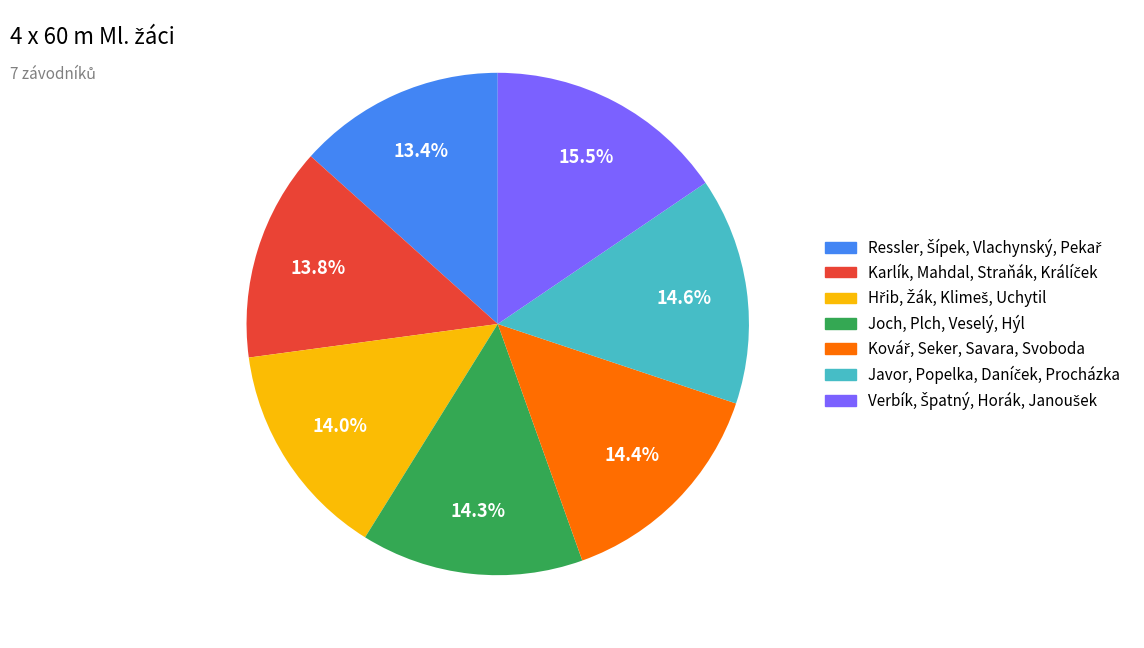

To the nearest percent, what is the difference between the largest and smallest slice percentages?

2%